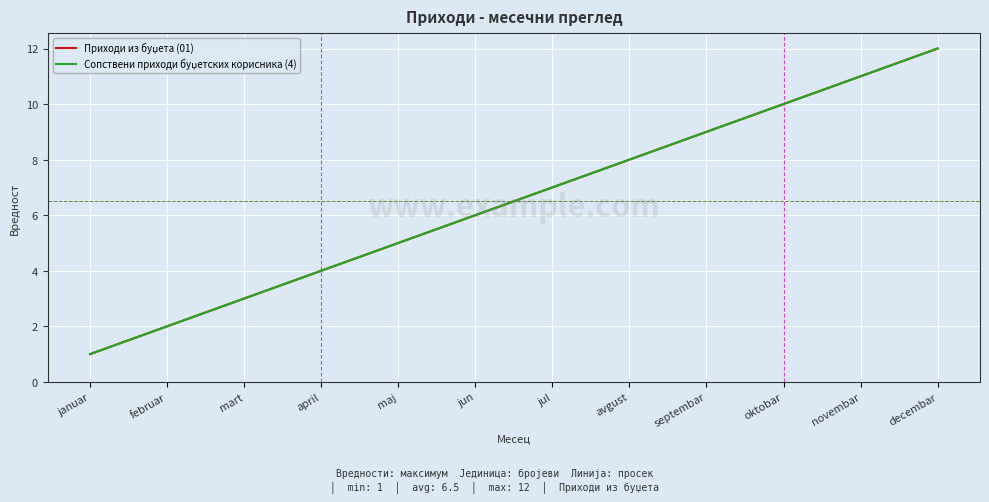

Does the chart have visible grid lines?

Yes